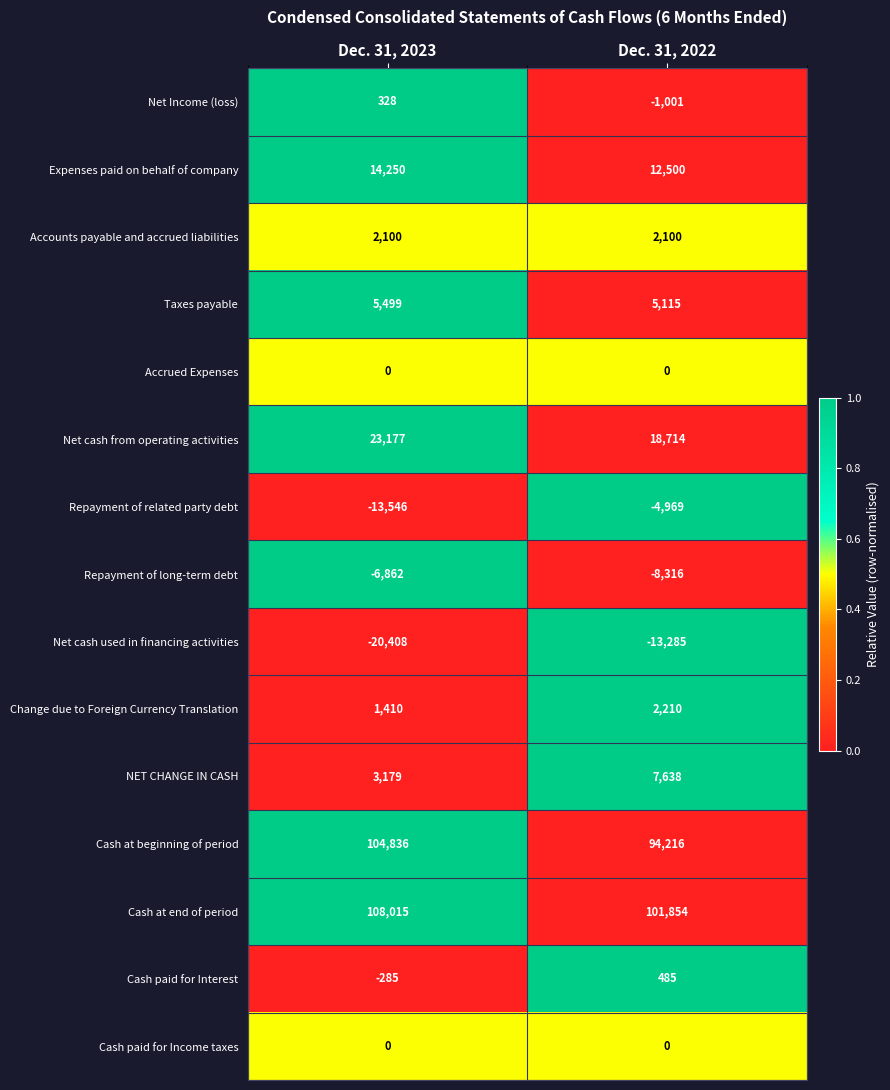

List the labels in order of Change due to Foreign Currency Translation value, smallest first.

Dec. 31, 2023, Dec. 31, 2022